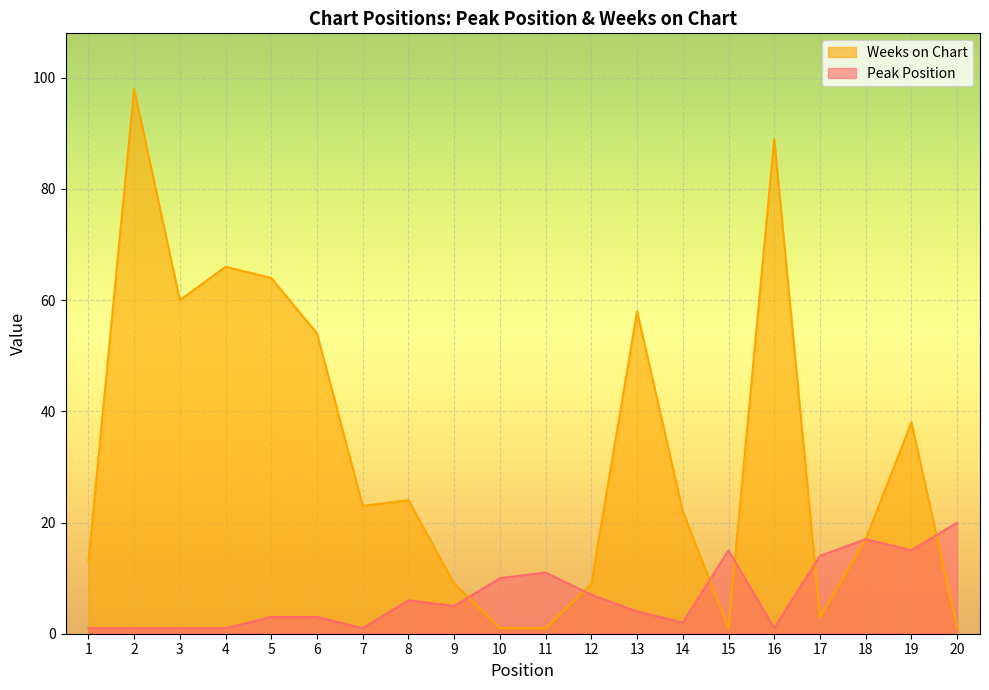

What is the maximum value shown in the chart?

98